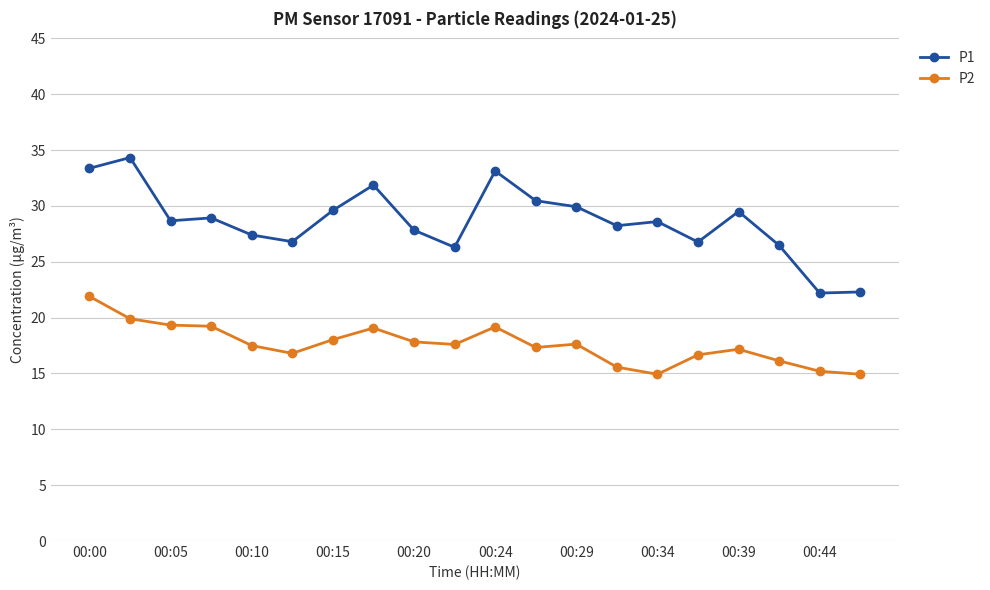

True or false: P1 has more than 2 points higher than both neighbors.

True